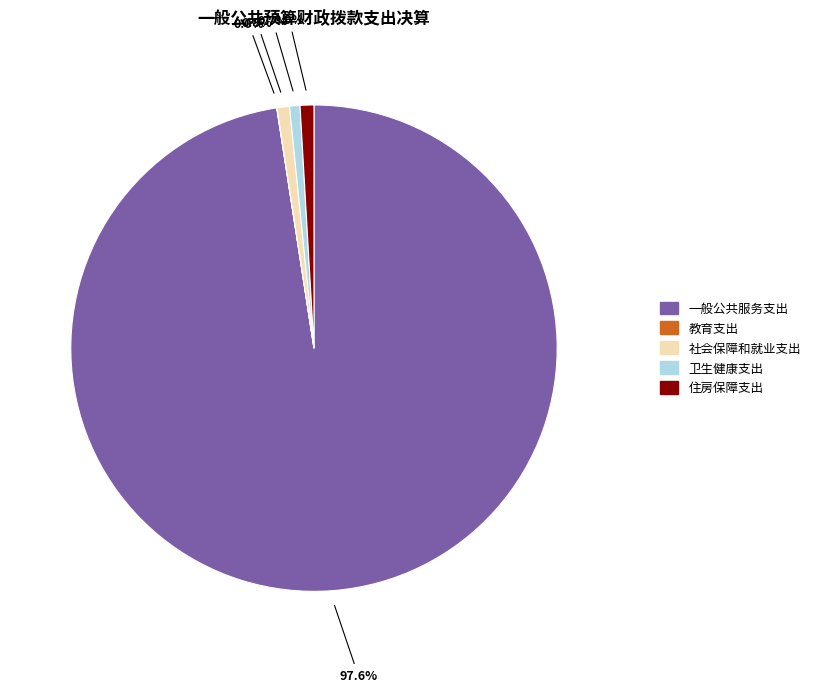

Is it true that 卫生健康支出 is 1% of the pie?

True